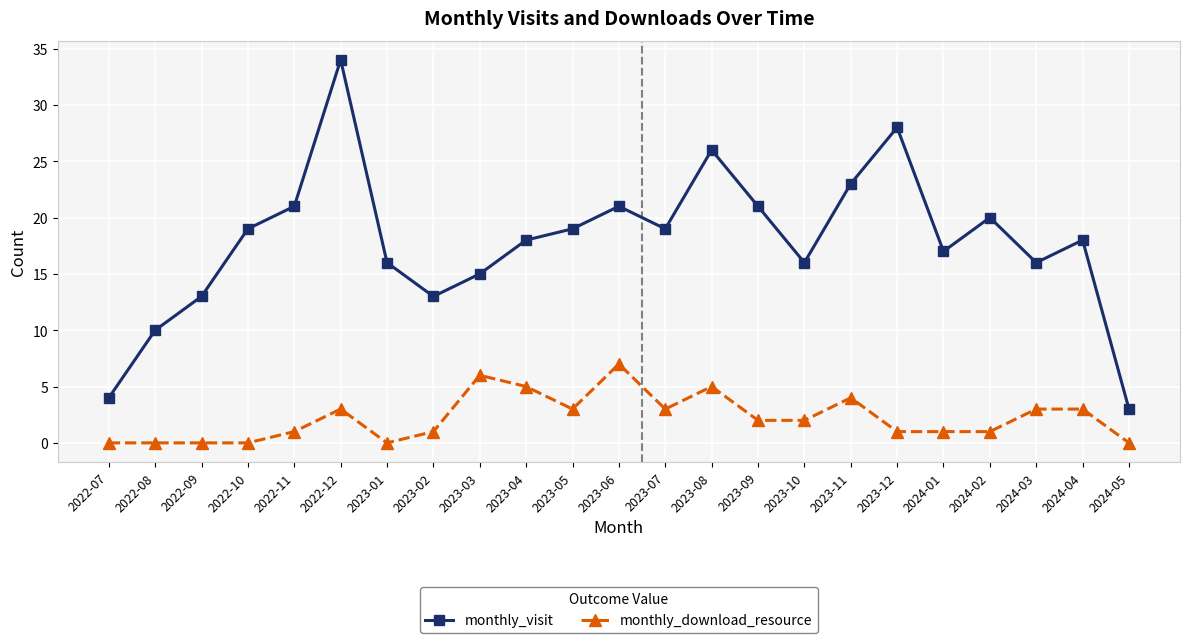

True or false: monthly_download_resource has more than 1 interior local peaks.

True